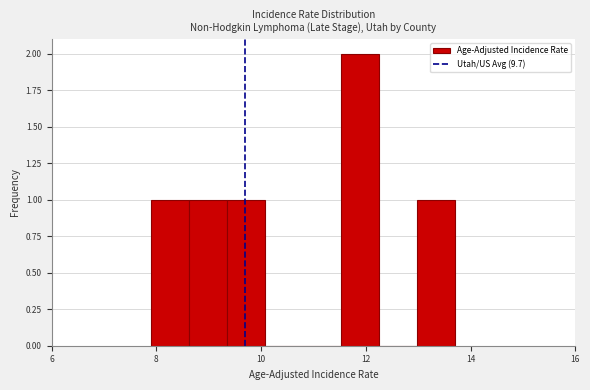

Read against the x-axis, roughly where is the centre of the tallest bar?

11.8